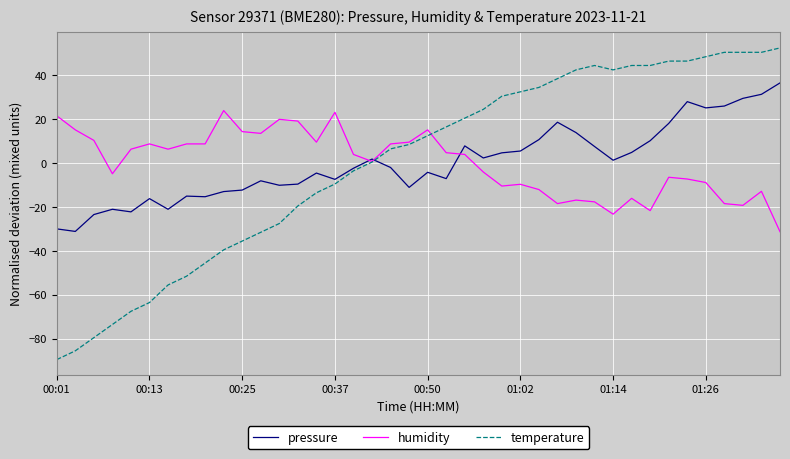

What is the maximum value for humidity?

24.0